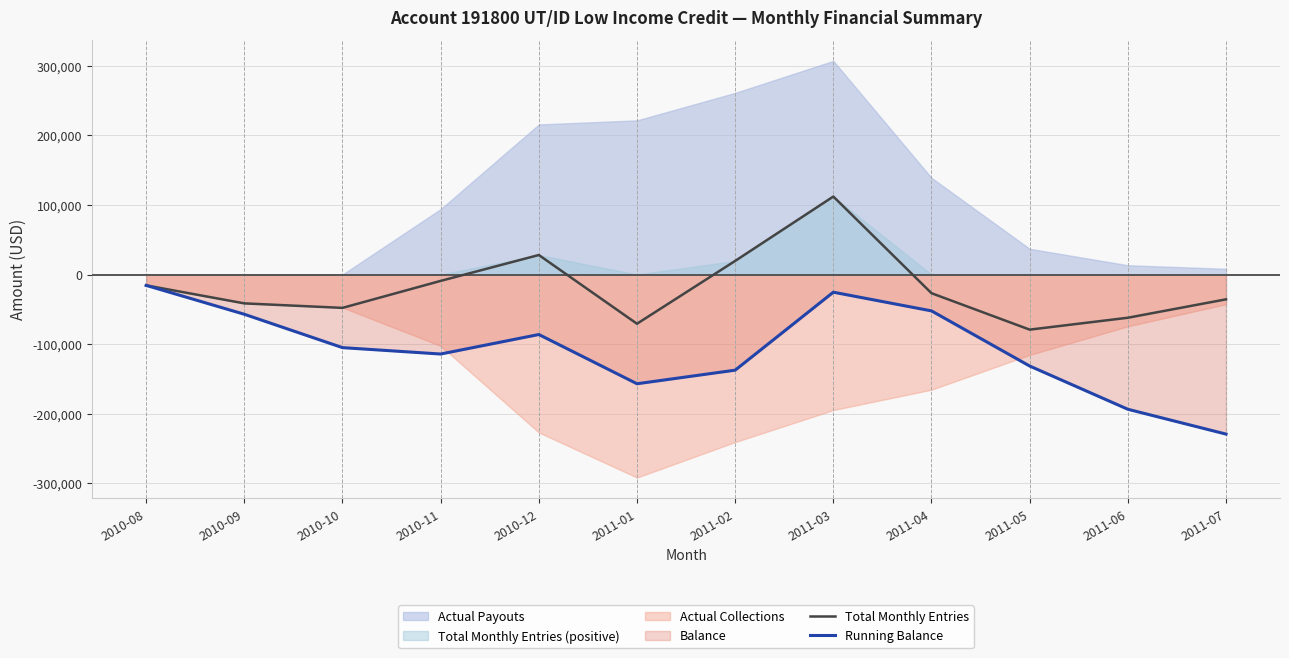

How many data points in Total Monthly Entries are less than -26851?

7